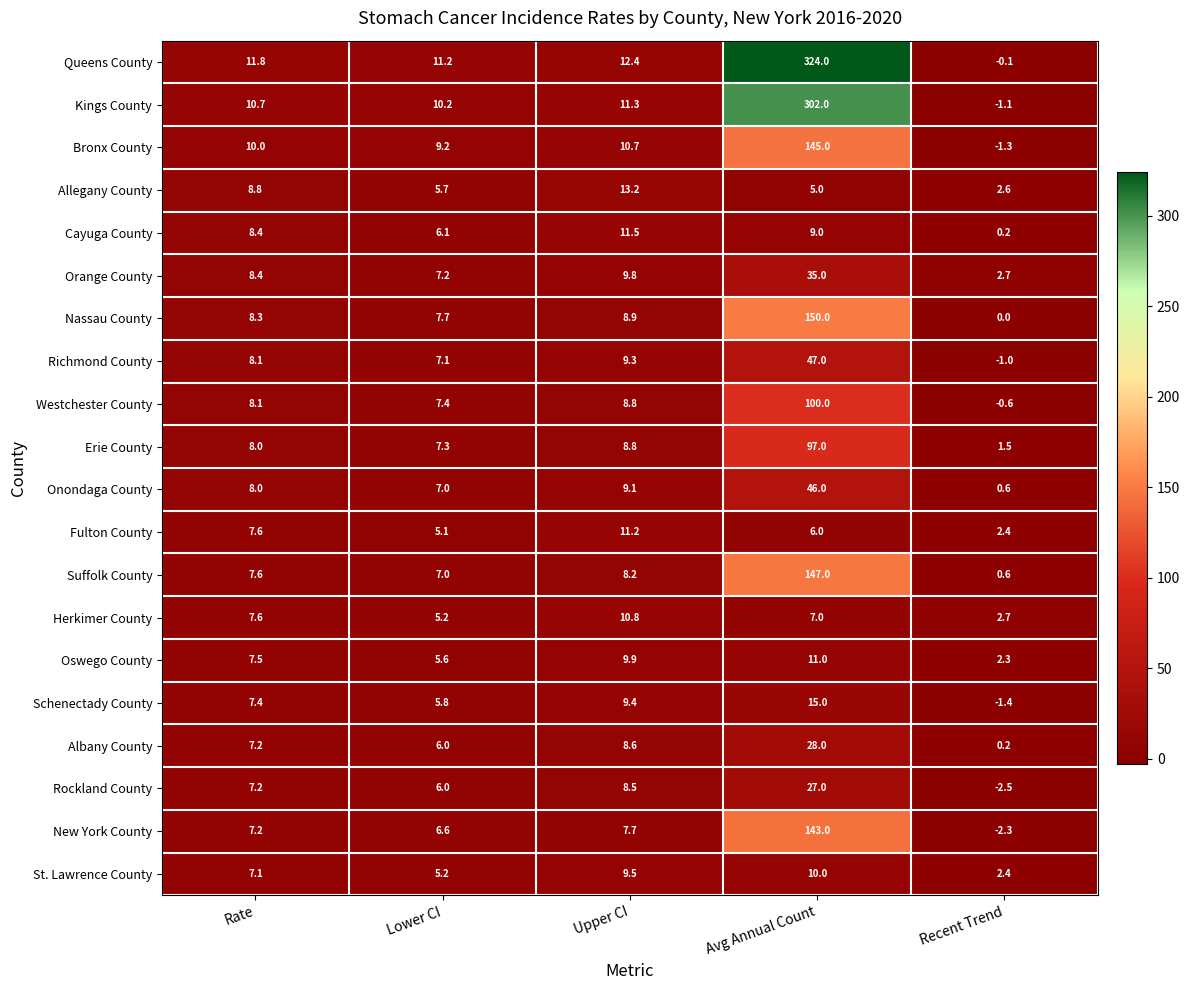

The Cayuga County series shows 11.5 at Upper CI. True or false?

True